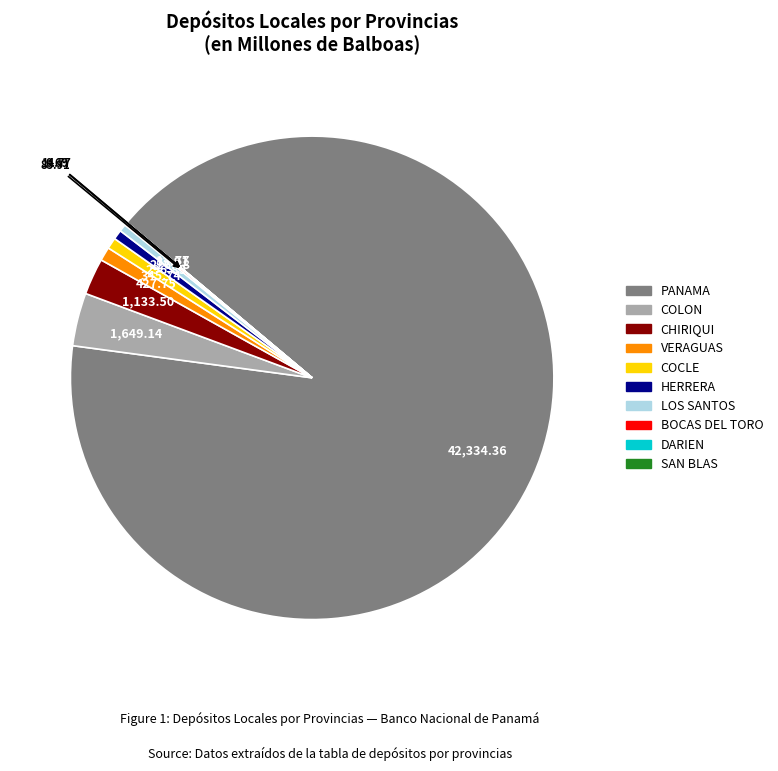

Do LOS SANTOS and COLON together represent more than half of the pie?

No